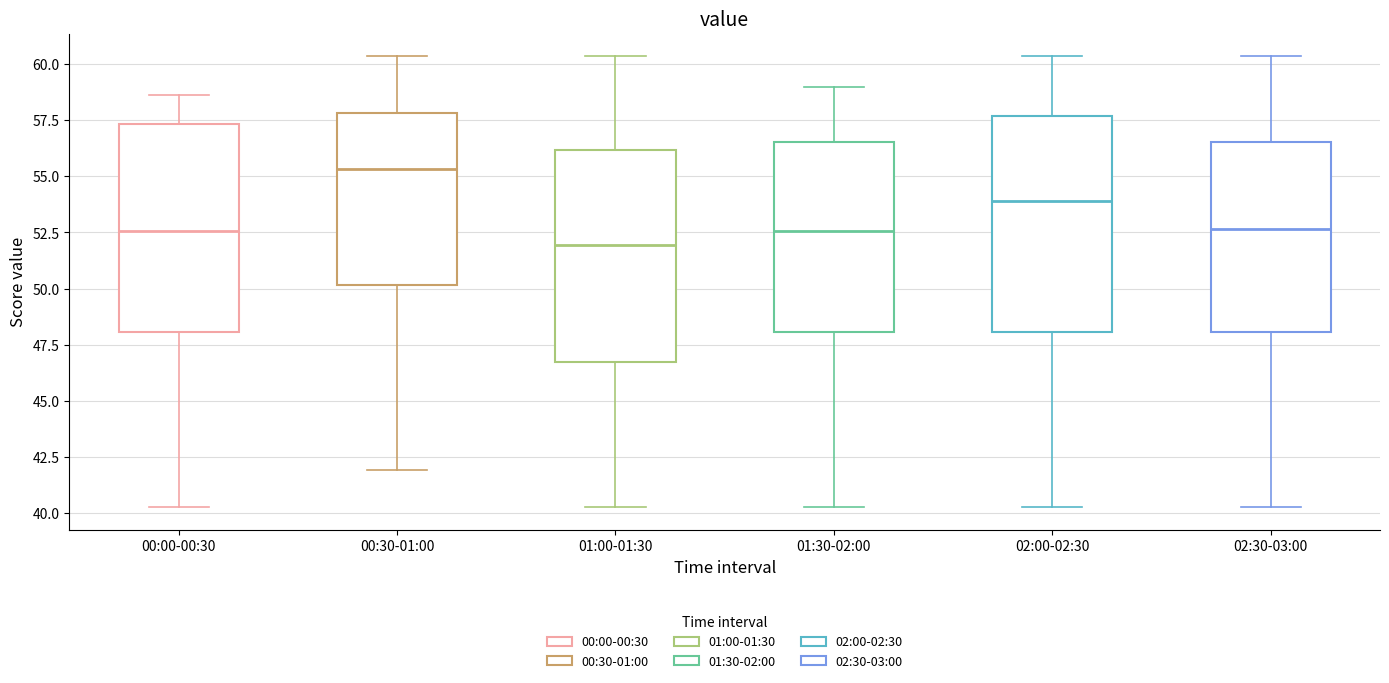

Which box's median line is the highest?

00:30-01:00